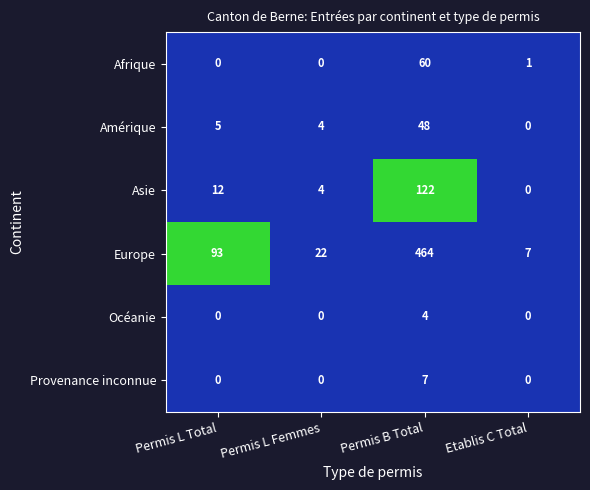

What is the greatest value displayed?

464